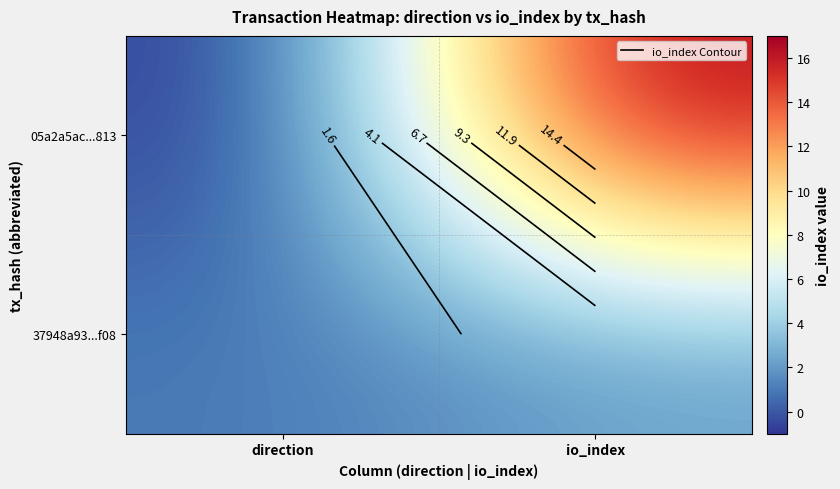

Which series has the largest total across all categories?

05a2a5ac...813